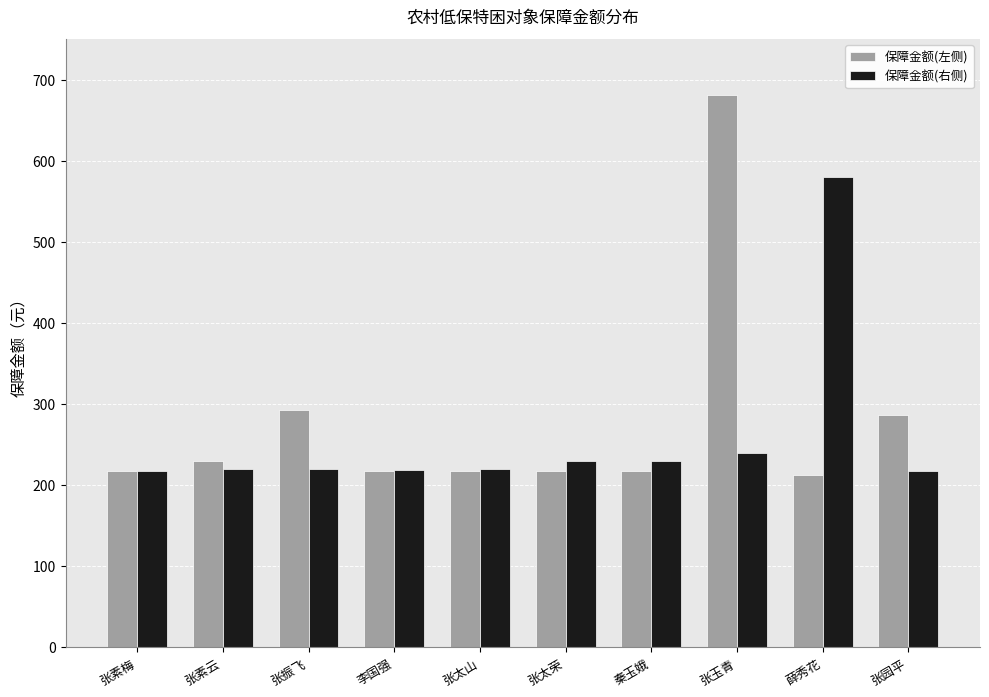

What is the sum of all 保障金额(左侧) values?

2790